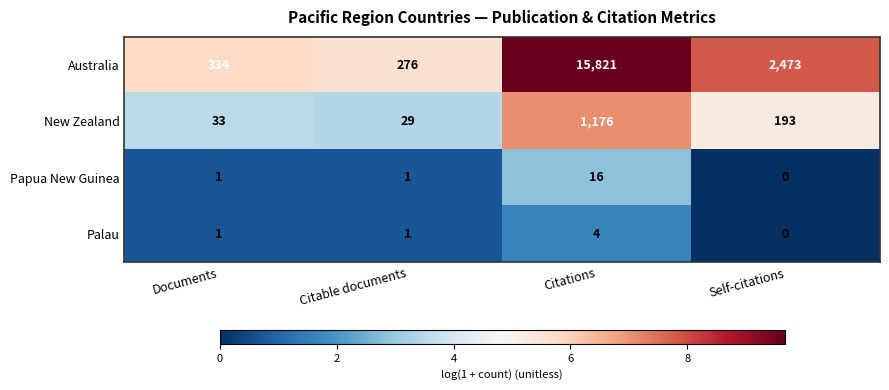

The Australia series shows 2473 at Self-citations. True or false?

True